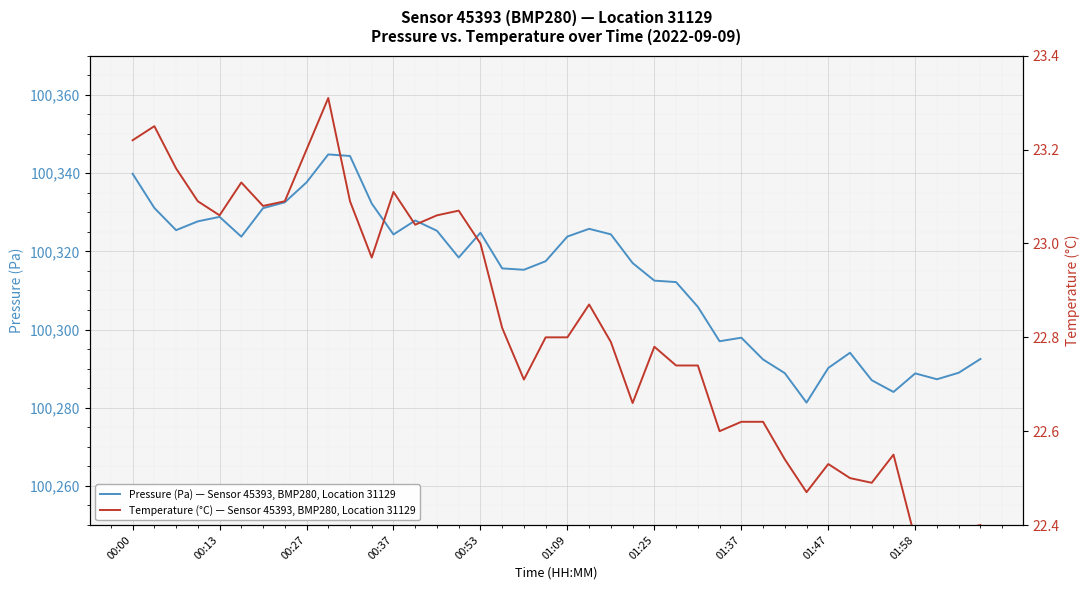

Is this an area chart (filled region under the line)?

No